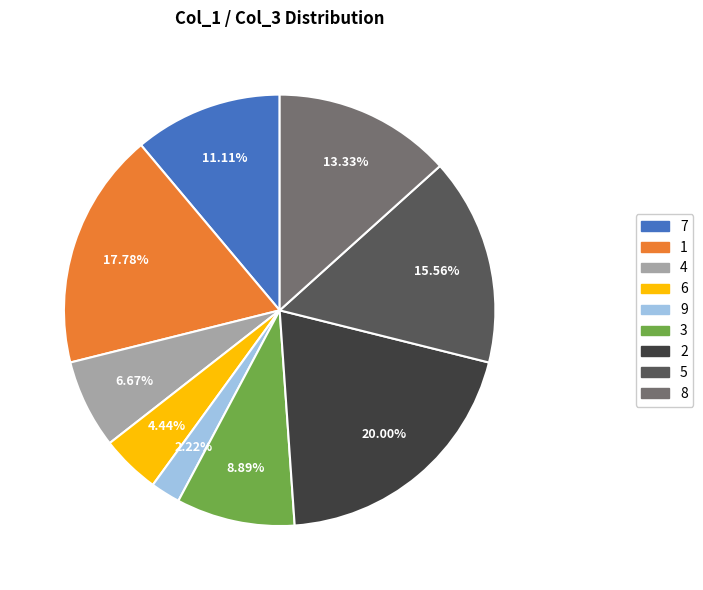

Is the sum of 8 and 3 greater than half?

No